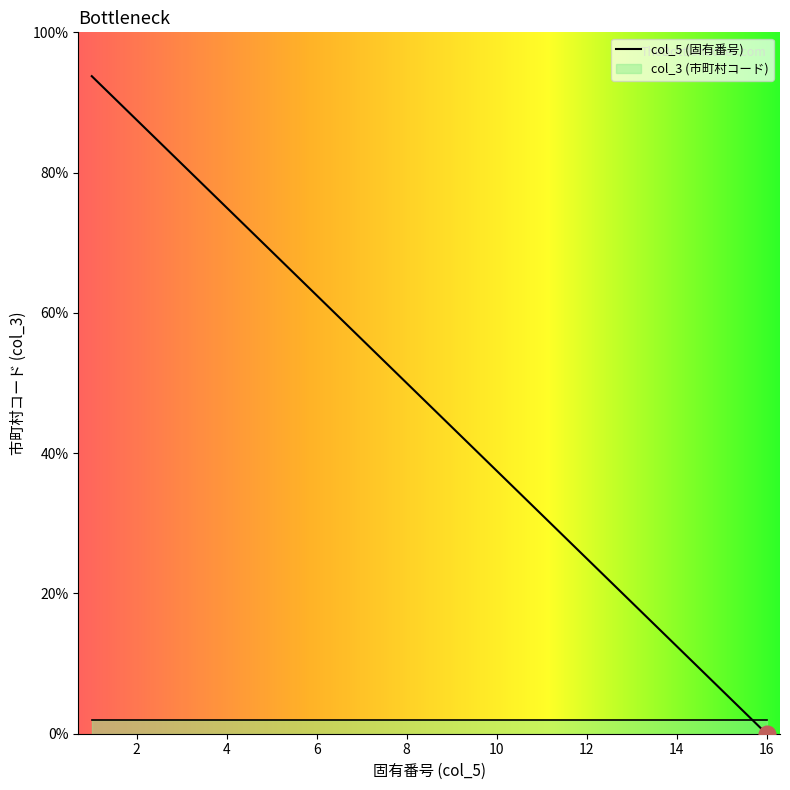

Read the value at 10.

37.5